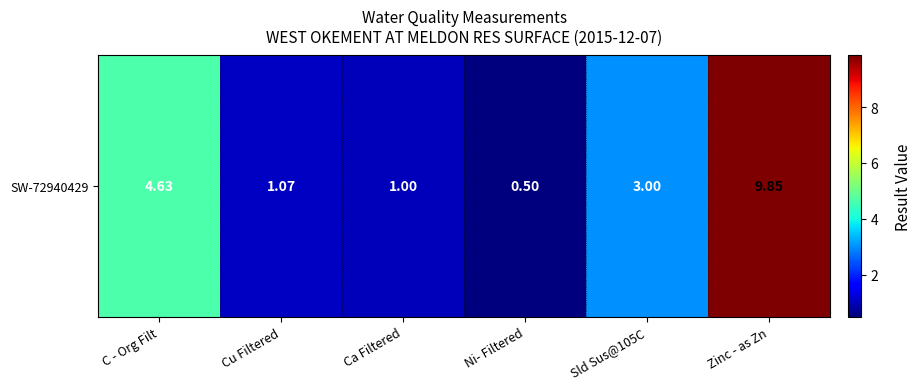

Between Cu Filtered and Ni- Filtered, which is larger?

Cu Filtered